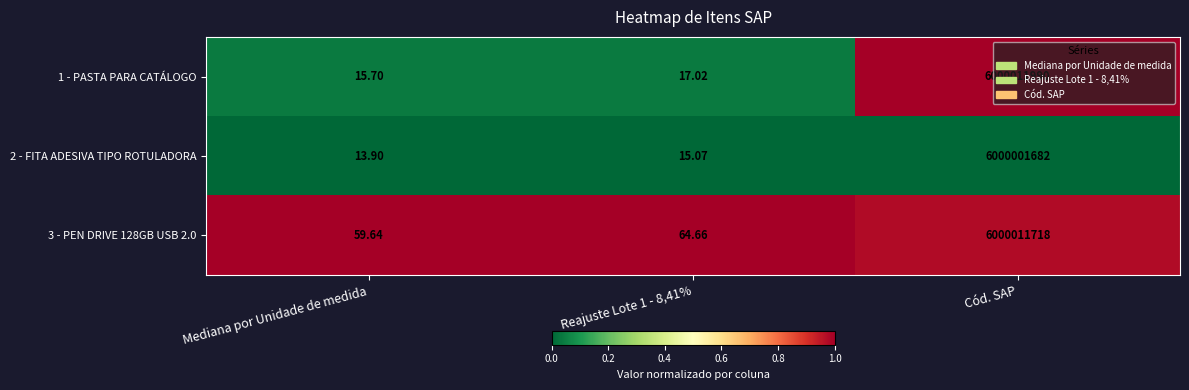

Is the value of 2 - FITA ADESIVA TIPO ROTULADORA at Mediana por Unidade de medida greater than the value of 1 - PASTA PARA CATÁLOGO at Reajuste Lote 1 - 8,41%?

No